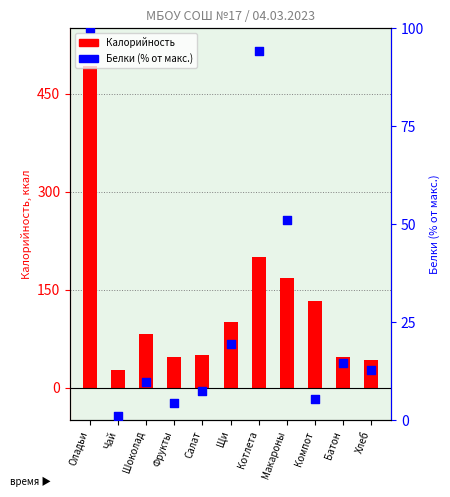

Which series reaches the maximum Y coordinate?

Калорийность